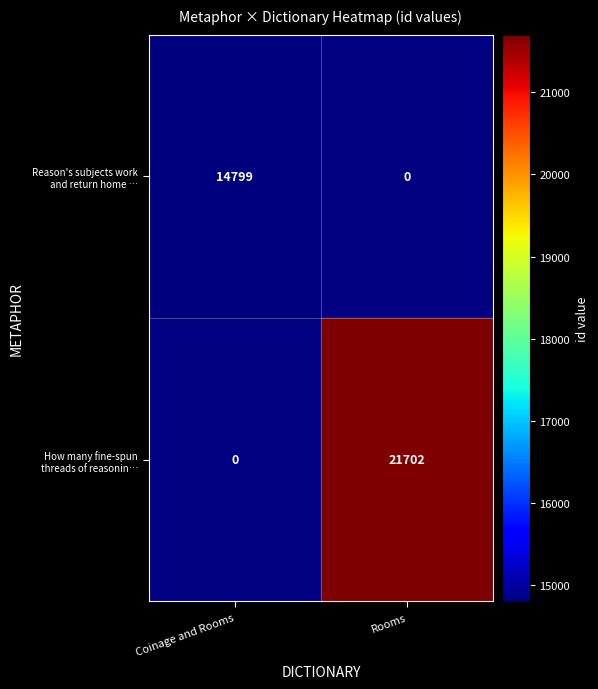

What is the maximum value shown in the chart?

21702.0